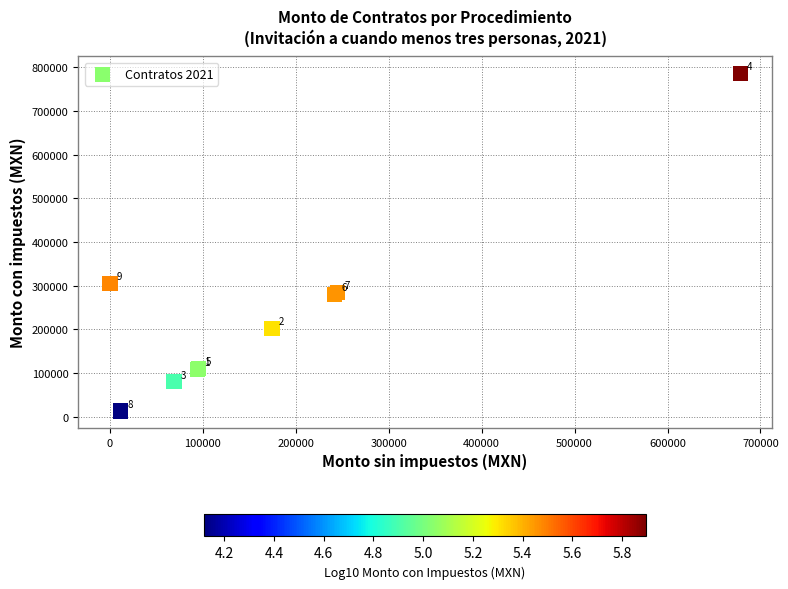

What Y value in the scatter plot is closest to 399942?

305000.0